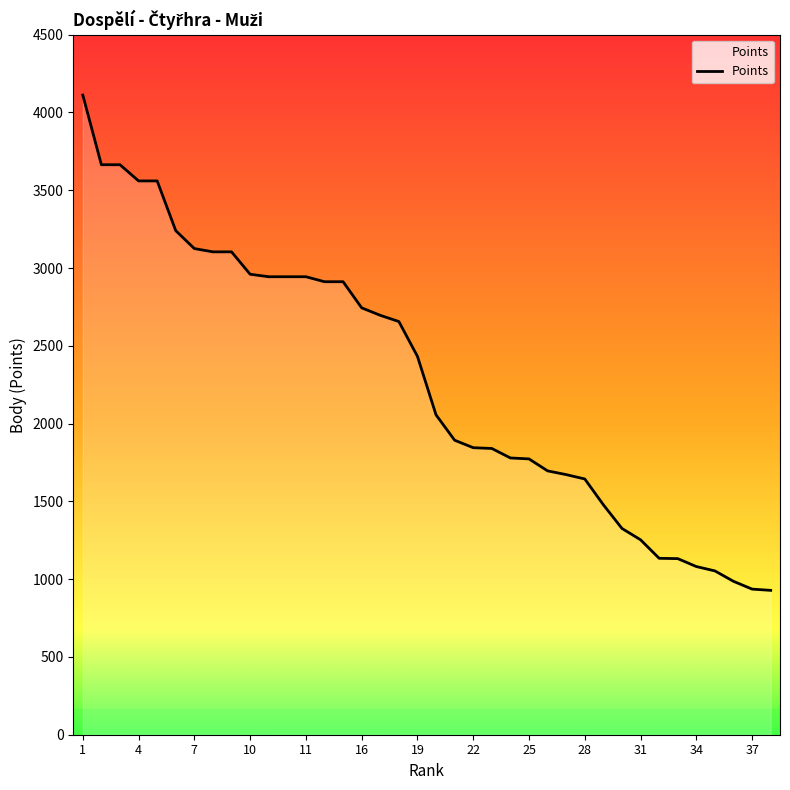

Which has a higher value, 17 or 23?

17